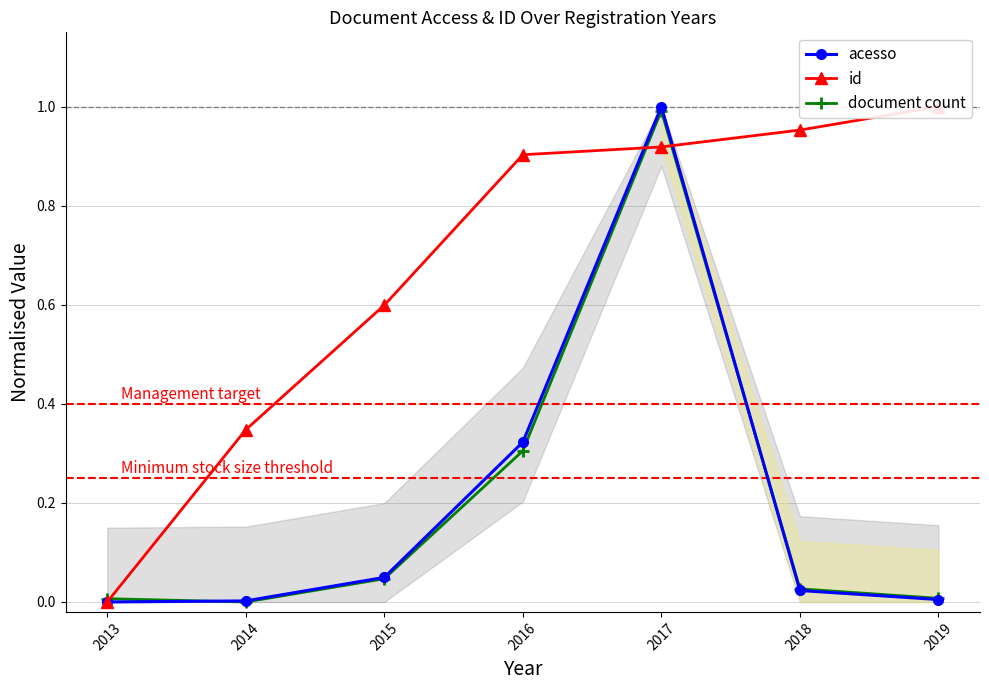

At which category is the sum across all series the highest?

2017